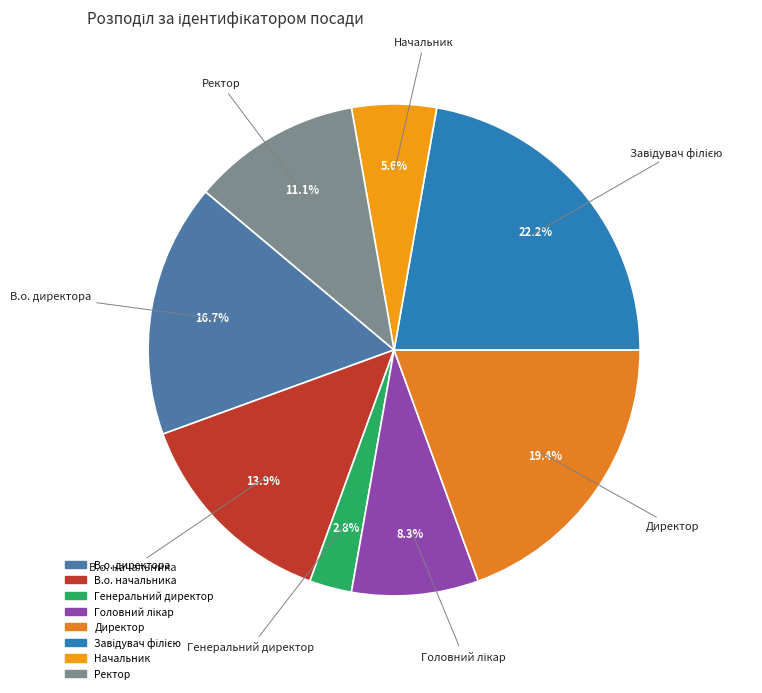

Between Ректор and Генеральний директор, which is larger?

Ректор